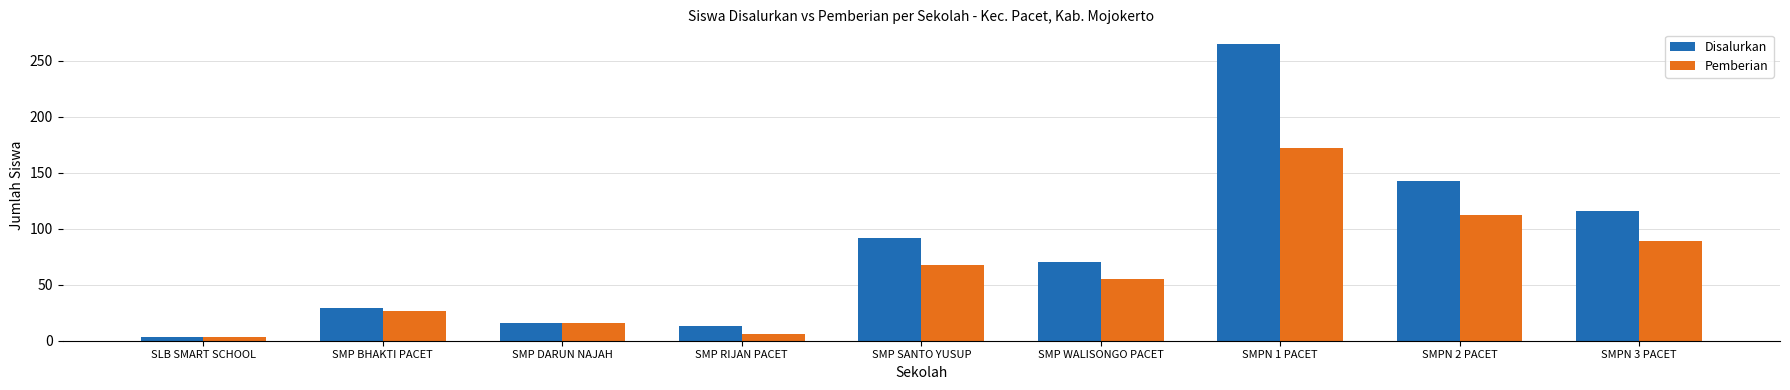

How many data points in Pemberian are less than 55?

4